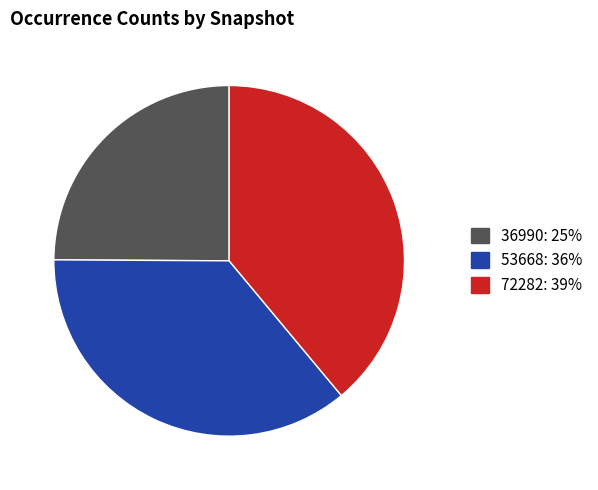

Which category has the biggest portion of the pie?

72282: 39%